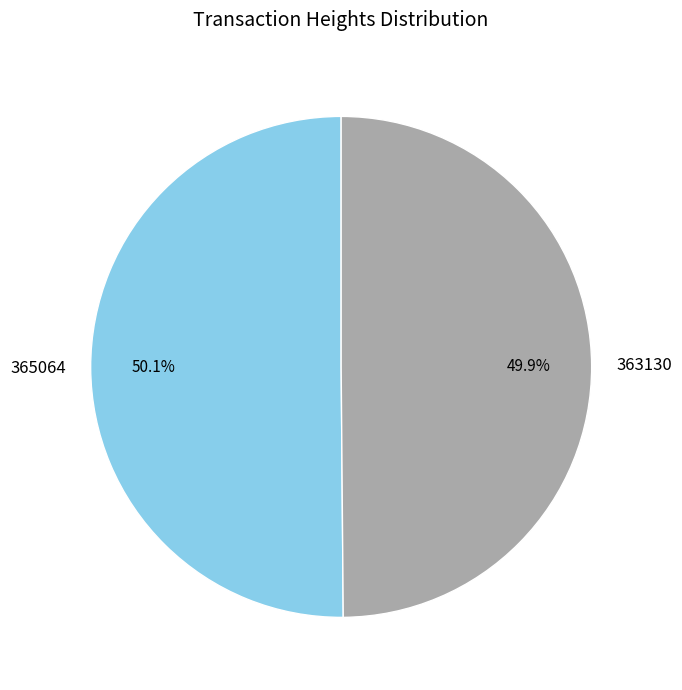

Approximately how many times larger is the value at 363130 compared to 365064?

1.0